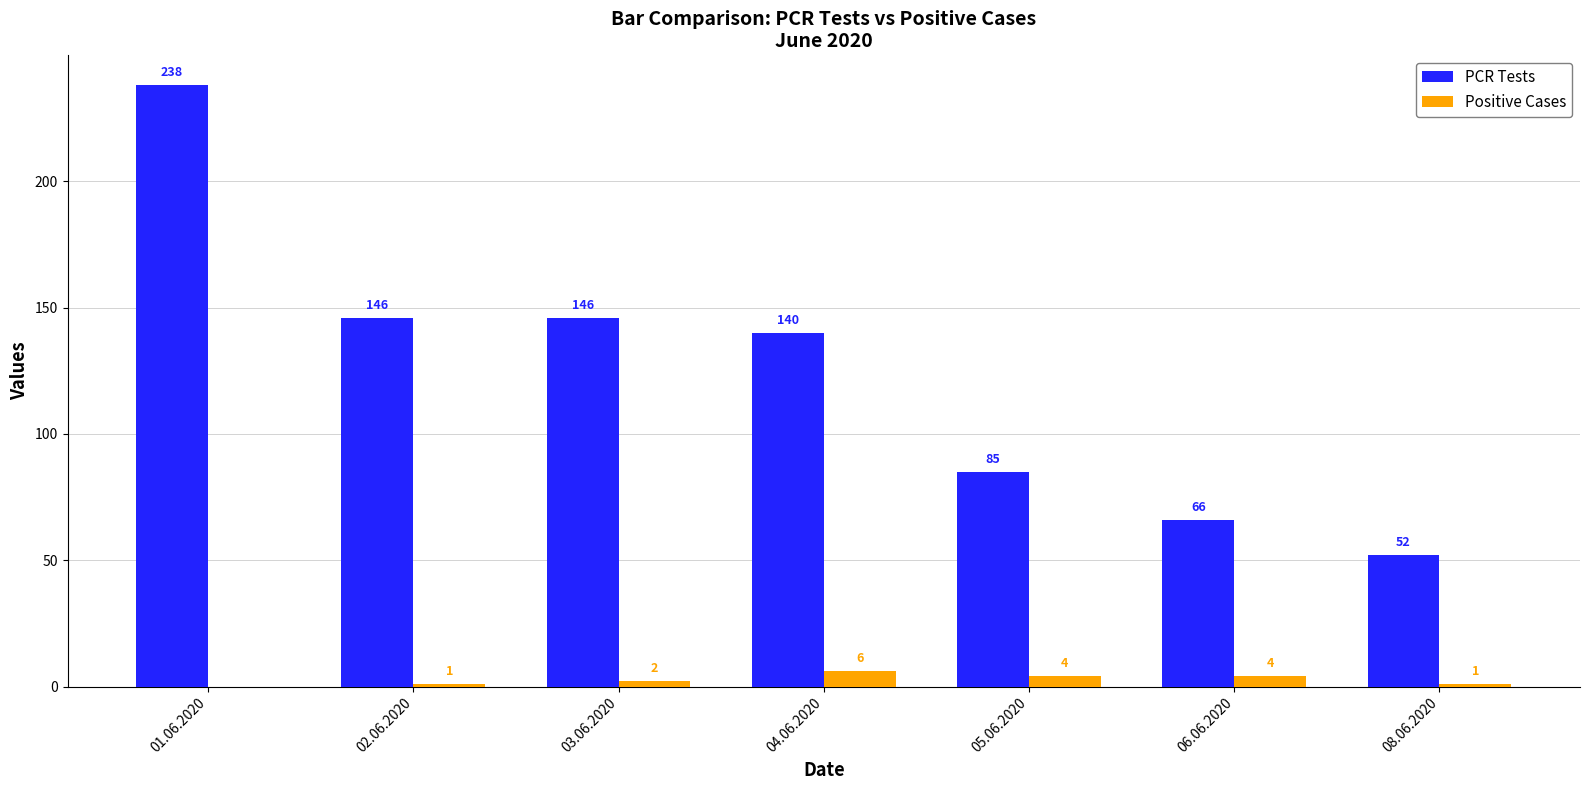

What is the total value across all series at 06.06.2020?

70